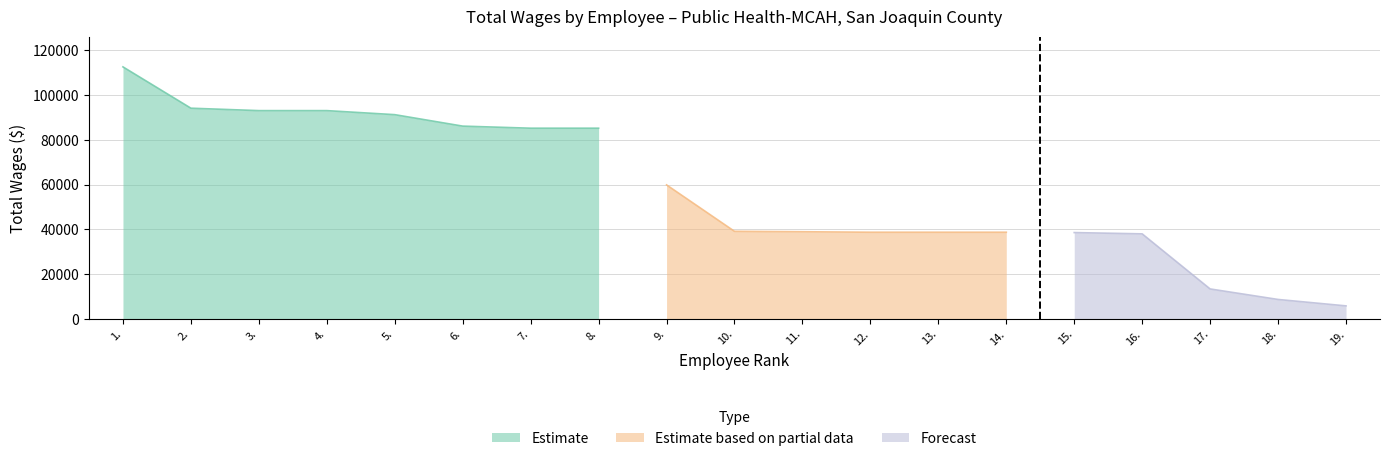

True or false: there are more than 2 points higher than both neighbors.

False